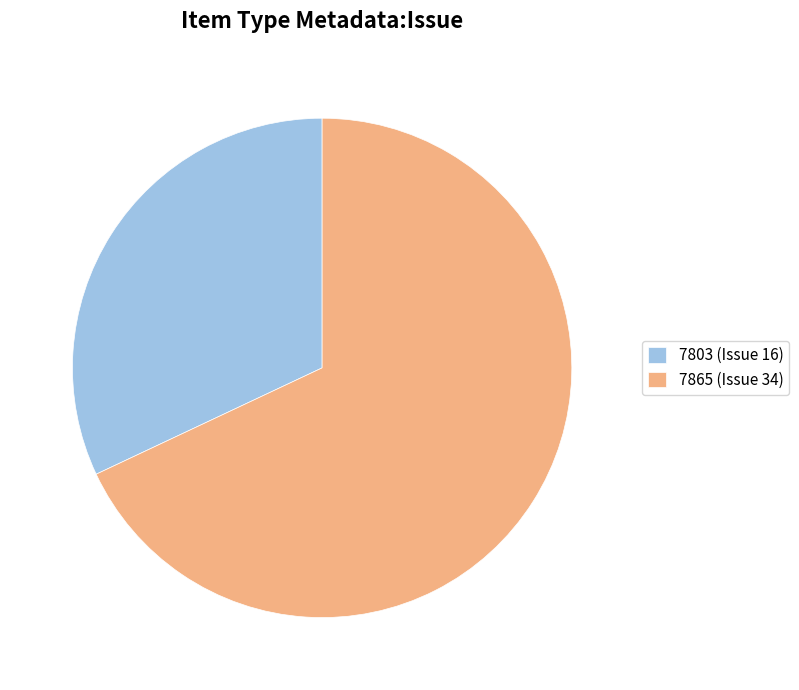

Approximately how many times larger is the value at 7865 (Issue 34) compared to 7803 (Issue 16)?

2.1